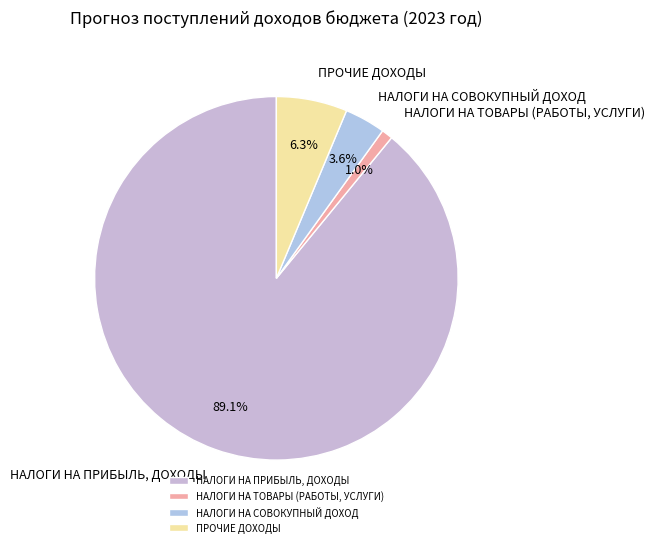

The НАЛОГИ НА ПРИБЫЛЬ, ДОХОДЫ slice represents 81% of the pie. True or false?

False